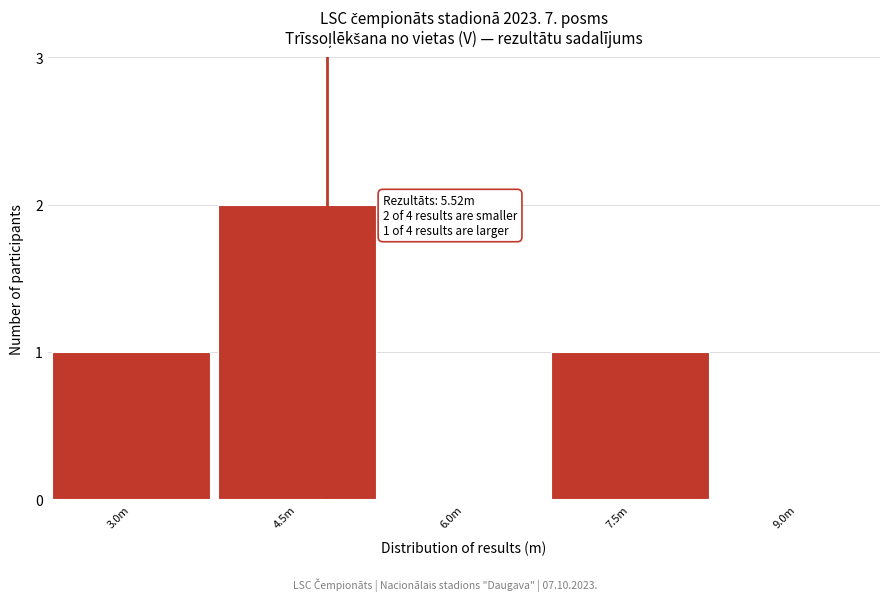

Reading left to right, what are all the values shown in this chart?

3.0m=1	4.5m=2	6.0m=0	7.5m=1	9.0m=0